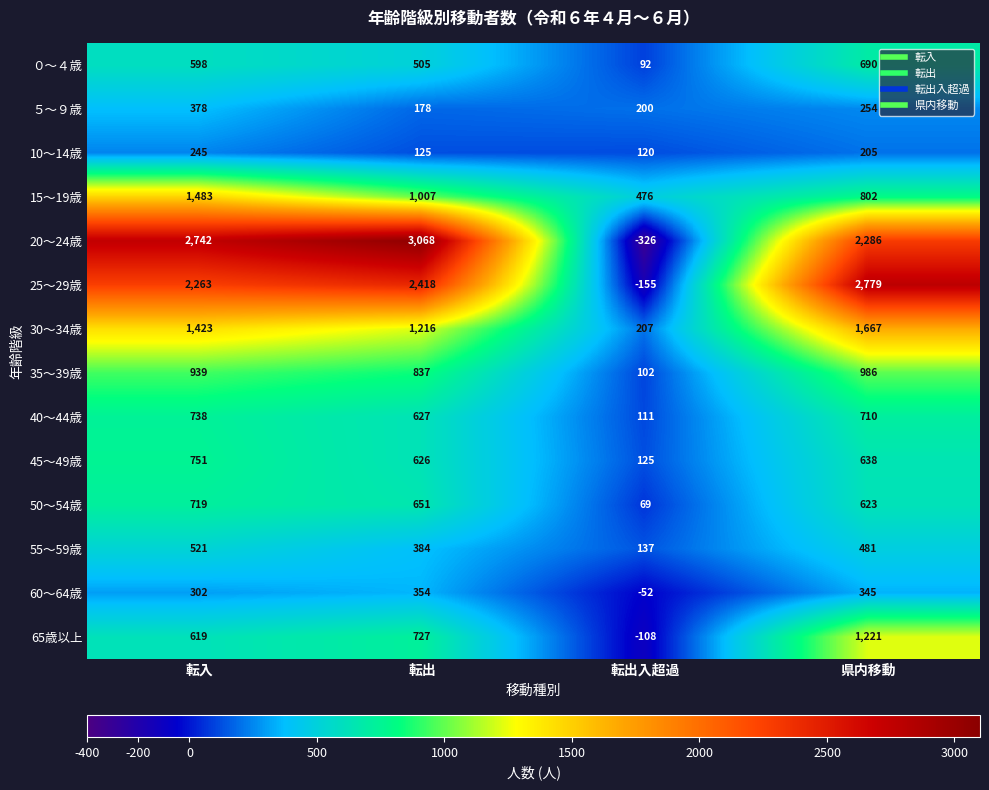

List the series in order of their peak value, highest first.

20～24歳, 25～29歳, 30～34歳, 15～19歳, 65歳以上, 35～39歳, 45～49歳, 40～44歳, 50～54歳, ０～４歳, 55～59歳, ５～９歳, 60～64歳, 10～14歳